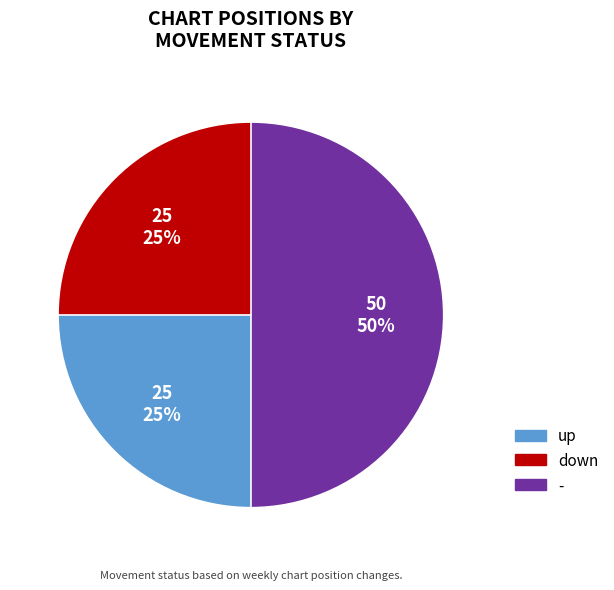

To the nearest percent, what is the combined percentage of - and down?

50%